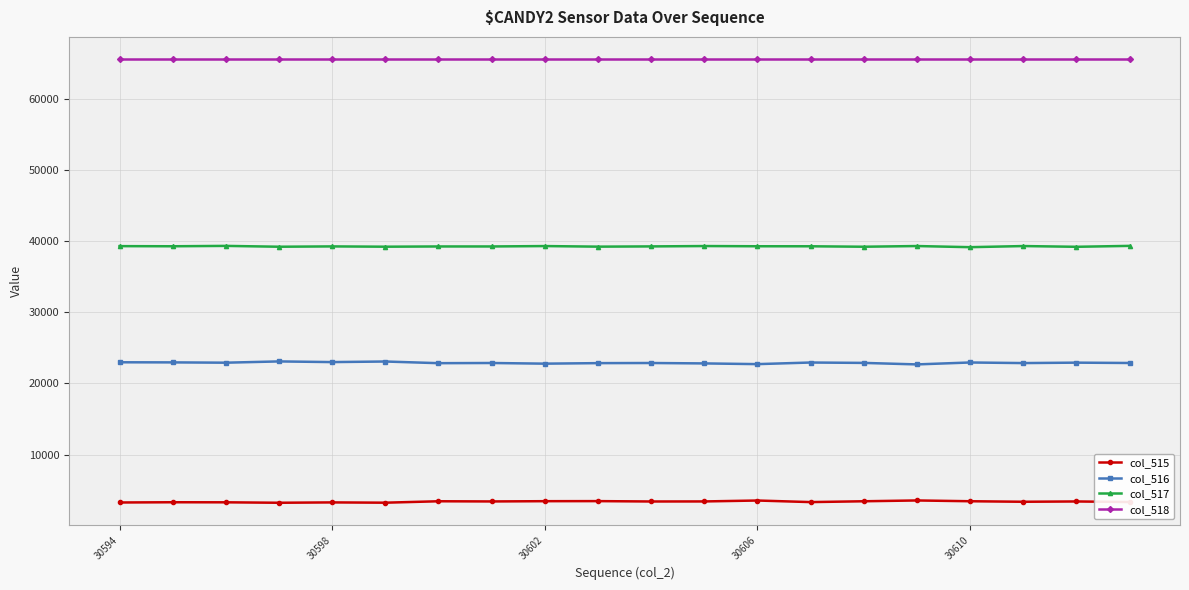

Which series has the largest total across all categories?

col_518